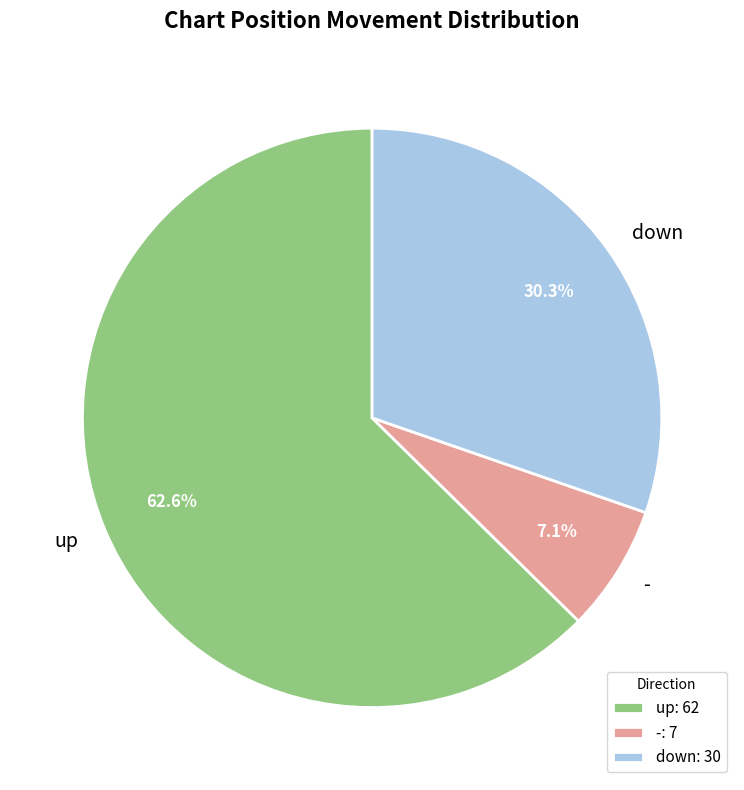

What is the smallest slice in the pie chart?

-